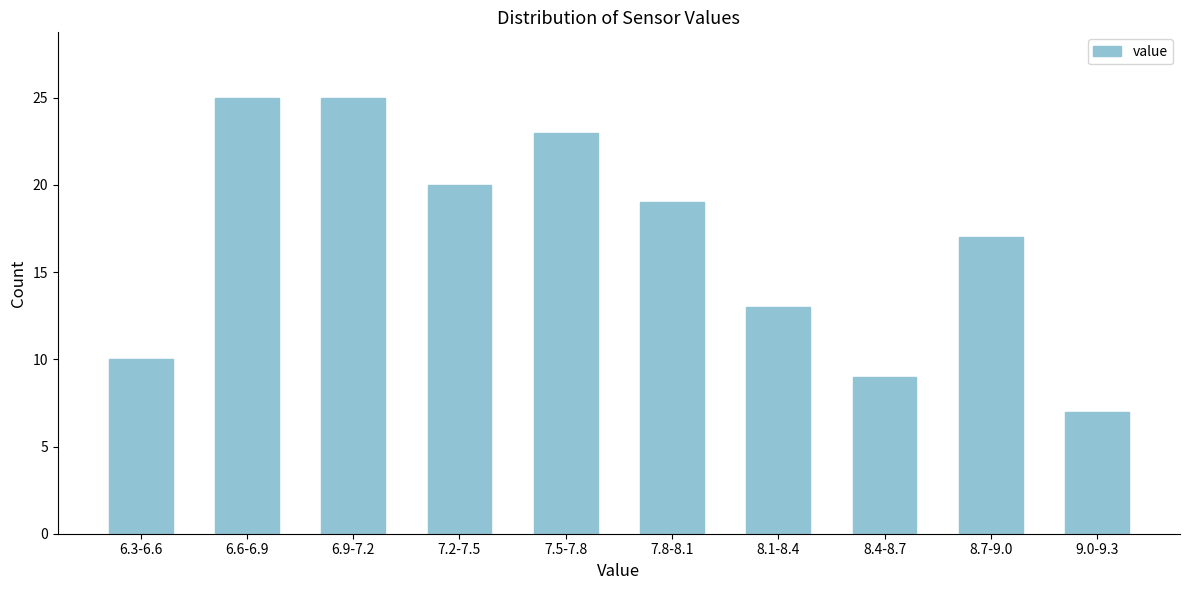

Reading right to left, list all the values displayed in this chart.

9.0-9.3=7	8.7-9.0=17	8.4-8.7=9	8.1-8.4=13	7.8-8.1=19	7.5-7.8=23	7.2-7.5=20	6.9-7.2=25	6.6-6.9=25	6.3-6.6=10